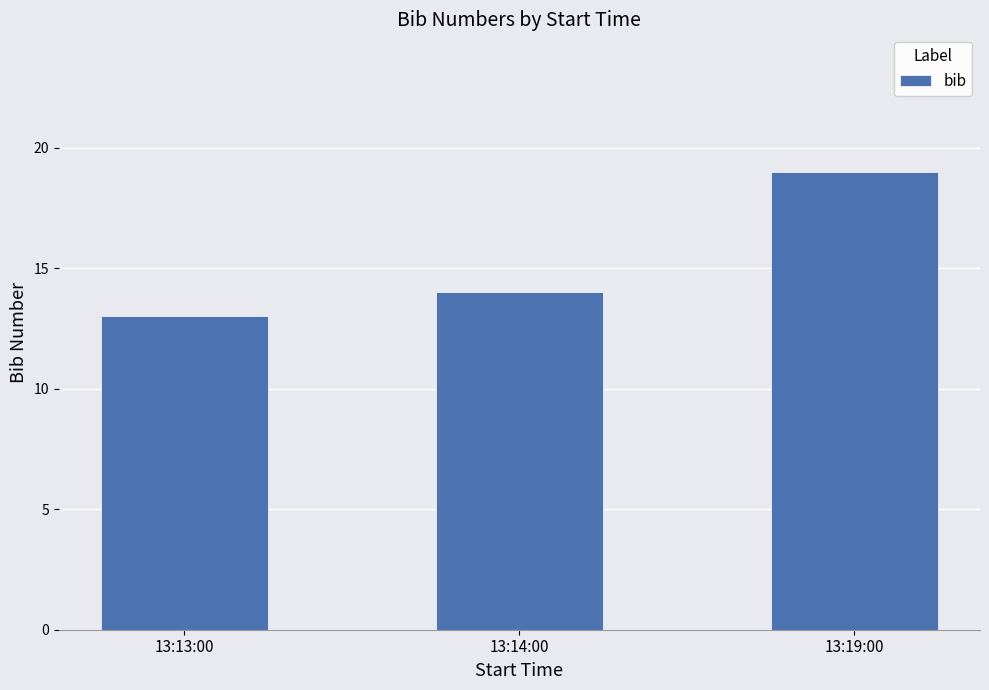

The chart shows a value of 14 at 13:14:00. True or false?

True